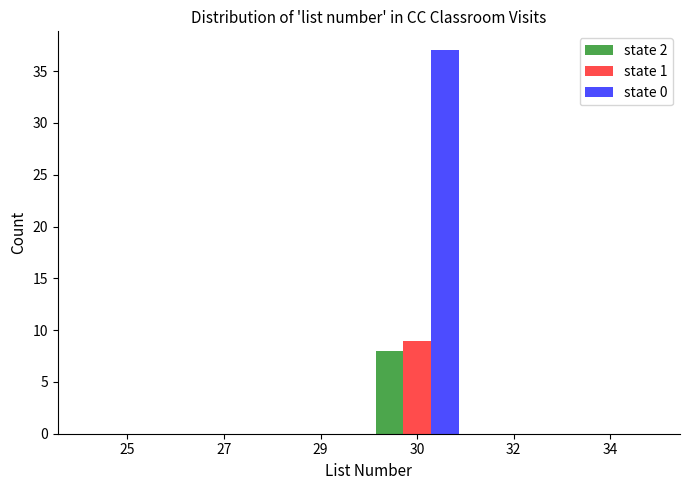

Reading left to right, list all the values displayed in this chart.

state 2: 25=0	27=0	29=0	30=8	32=0	34=0
state 1: 25=0	27=0	29=0	30=9	32=0	34=0
state 0: 25=0	27=0	29=0	30=37	32=0	34=0